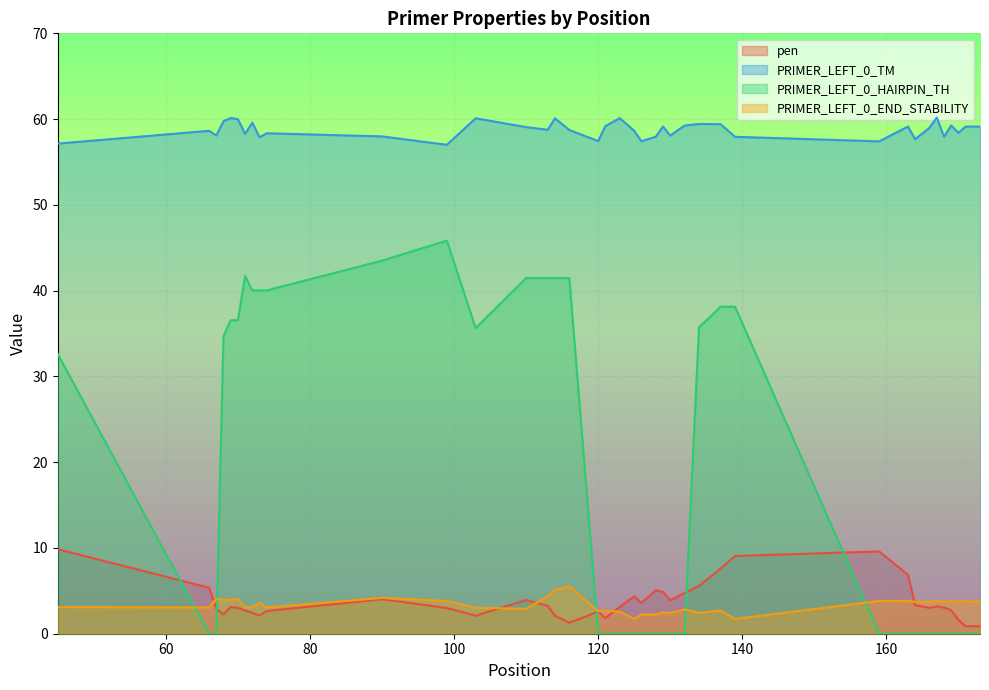

True or false: PRIMER_LEFT_0_END_STABILITY and PRIMER_LEFT_0_HAIRPIN_TH cross at least once.

True